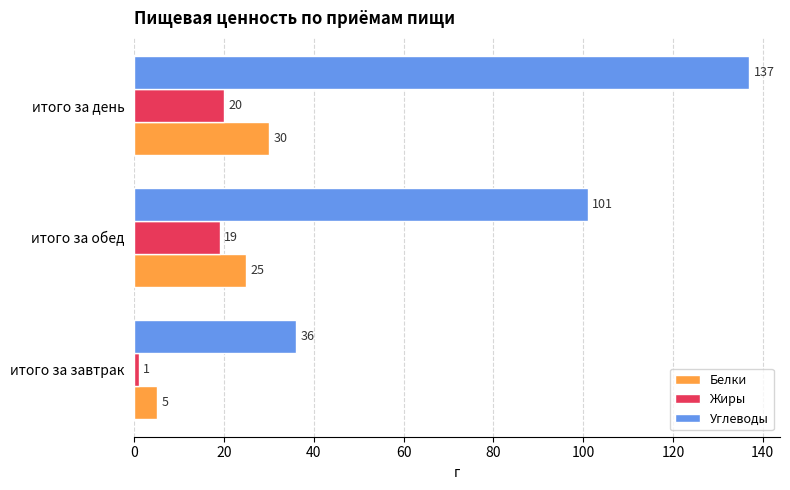

Rank the categories by Углеводы value from highest to lowest.

итого за день, итого за обед, итого за завтрак